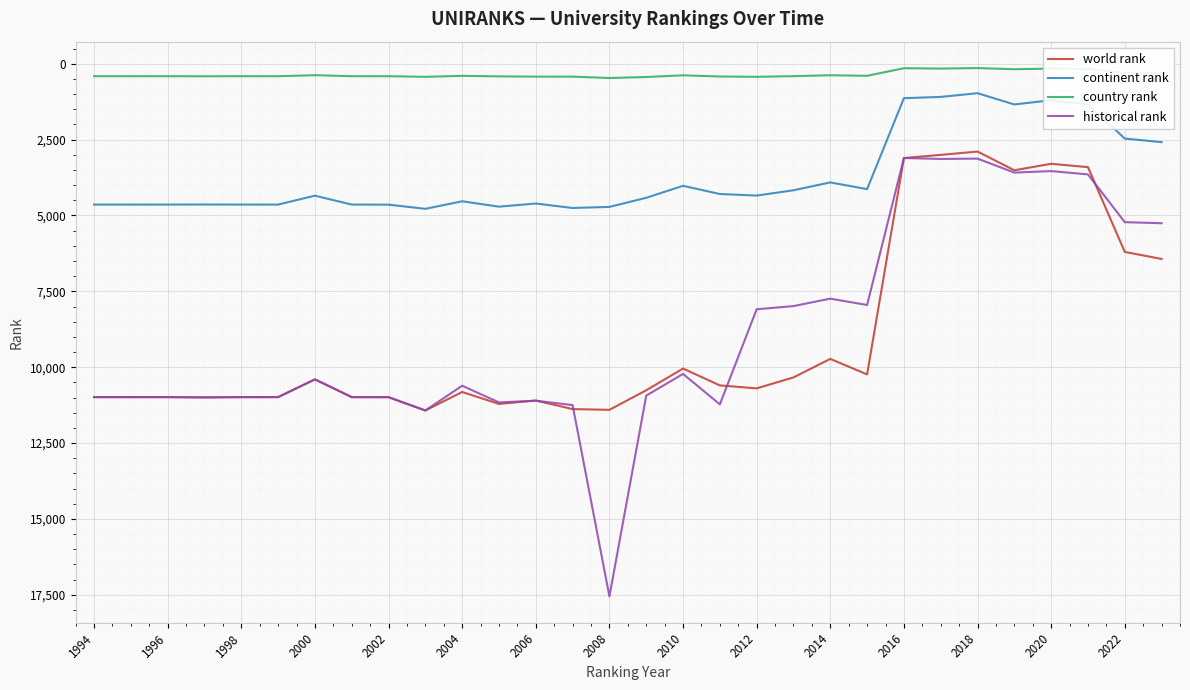

What is the minimum value for continent rank?

970